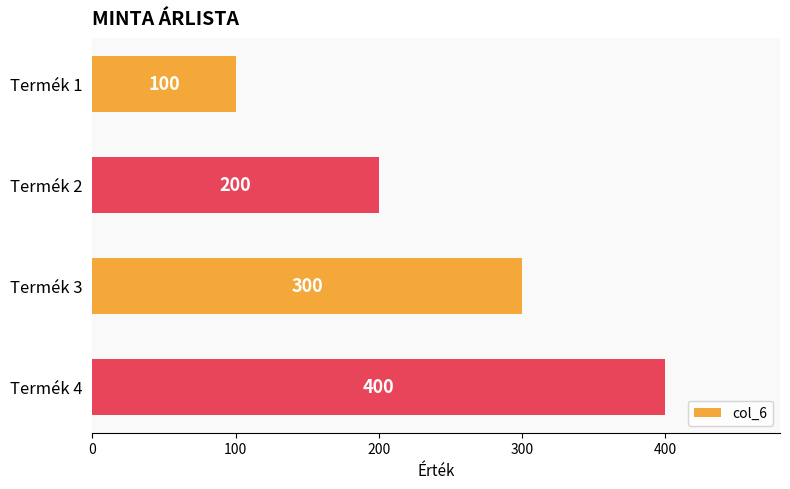

How many categories are shown in the chart?

4